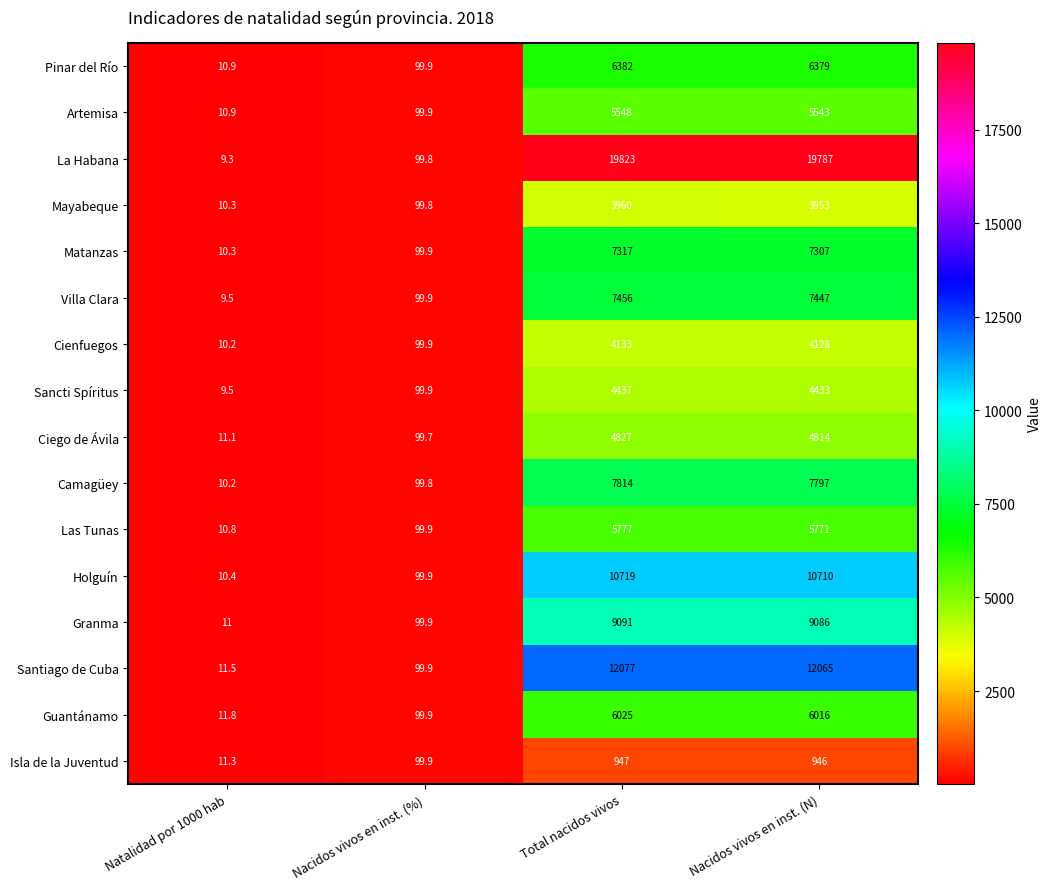

Rank the series at Nacidos vivos en inst. (N) from lowest to highest value.

Isla de la Juventud, Mayabeque, Cienfuegos, Sancti Spíritus, Ciego de Ávila, Artemisa, Las Tunas, Guantánamo, Pinar del Río, Matanzas, Villa Clara, Camagüey, Granma, Holguín, Santiago de Cuba, La Habana